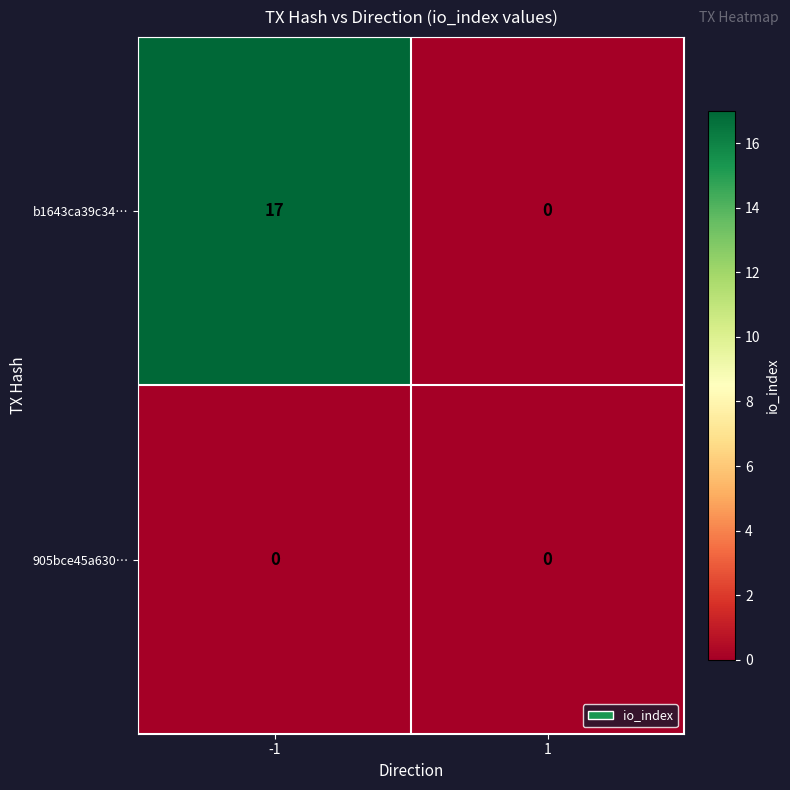

The value of b1643ca39c34… at -1 is 25. True or false?

False